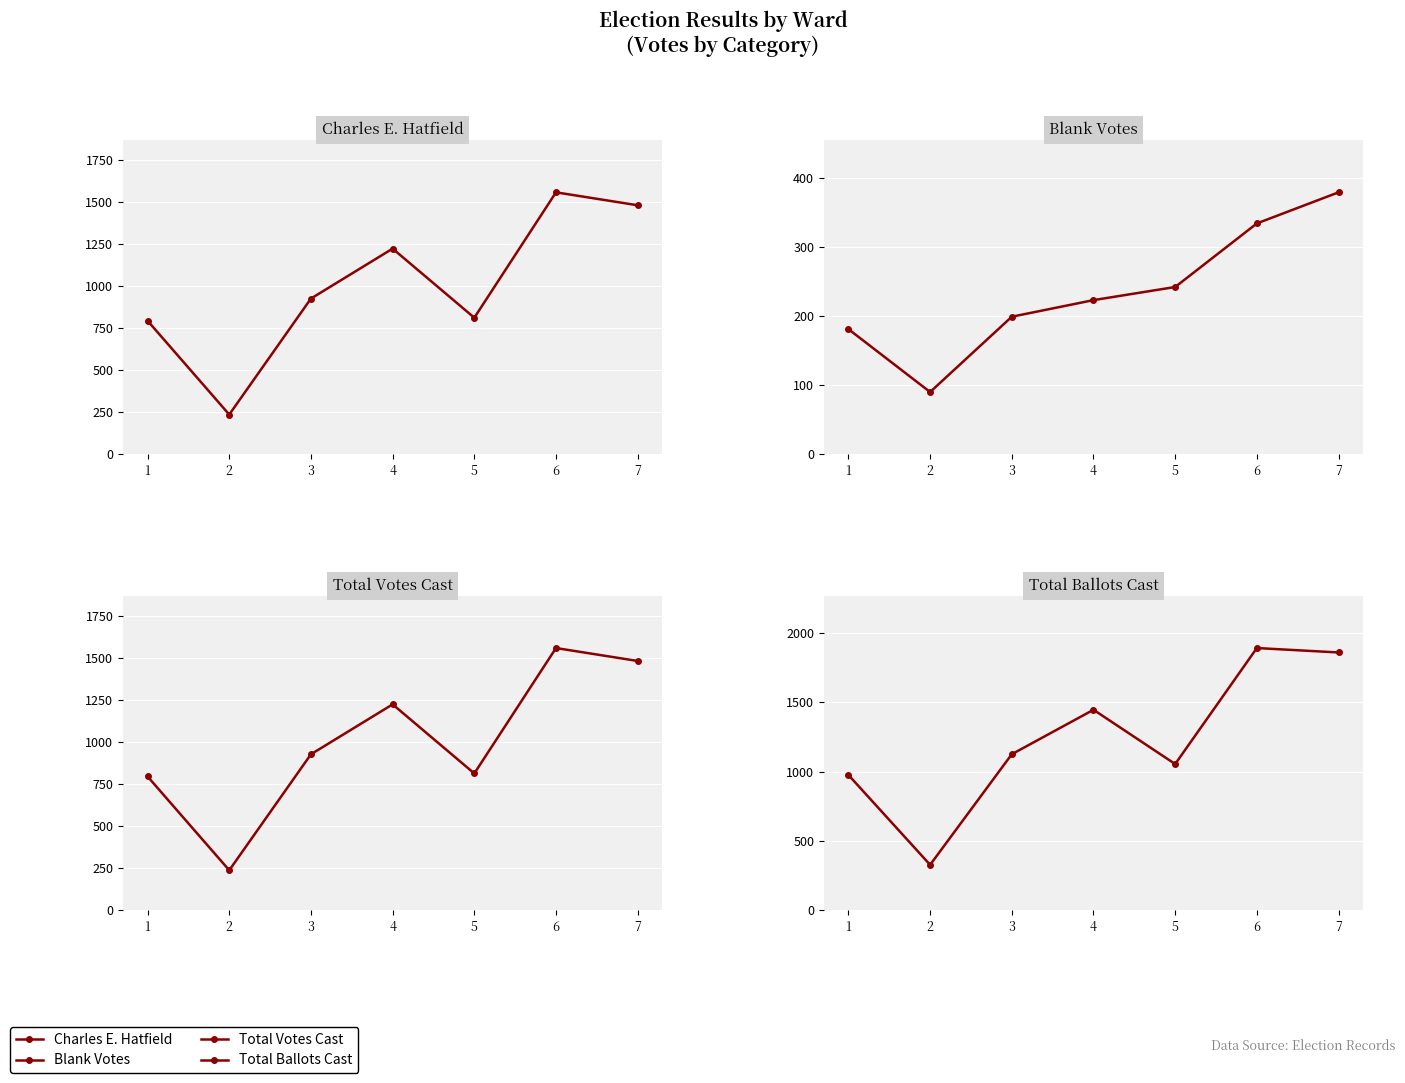

At which label does Total Ballots Cast reach its peak?

6